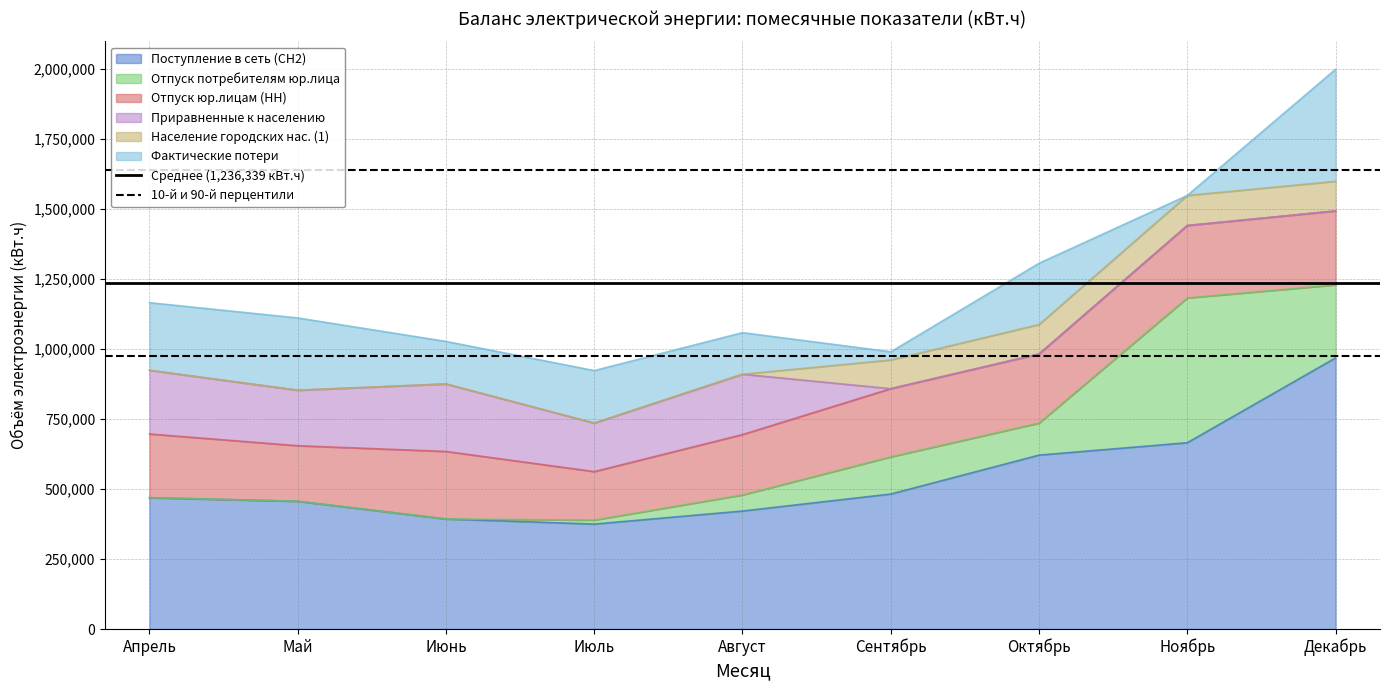

Which category has the highest value in the Поступление в сеть (СН2) series?

Декабрь